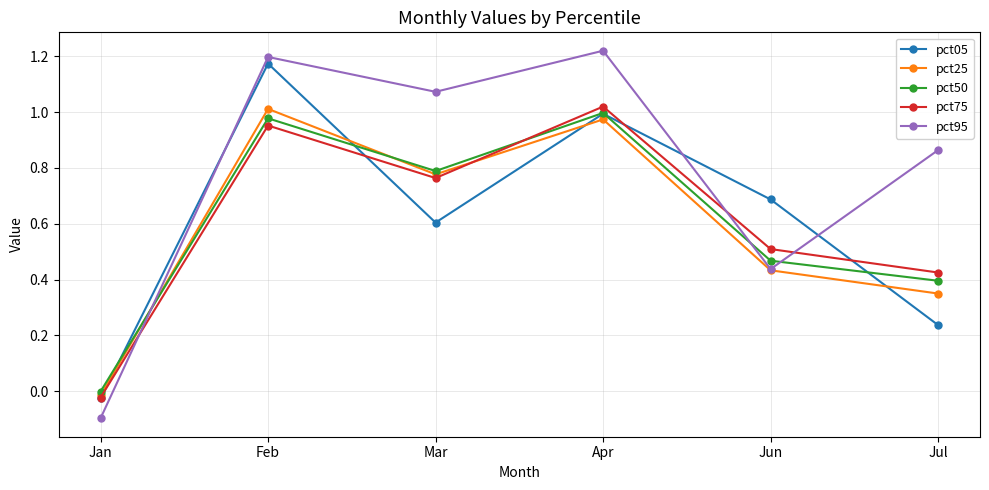

How many values in the pct50 series exceed 0?

5